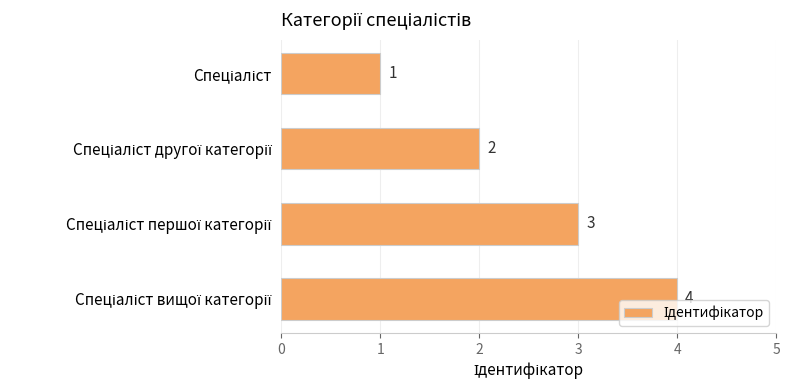

What is the greatest value displayed?

4